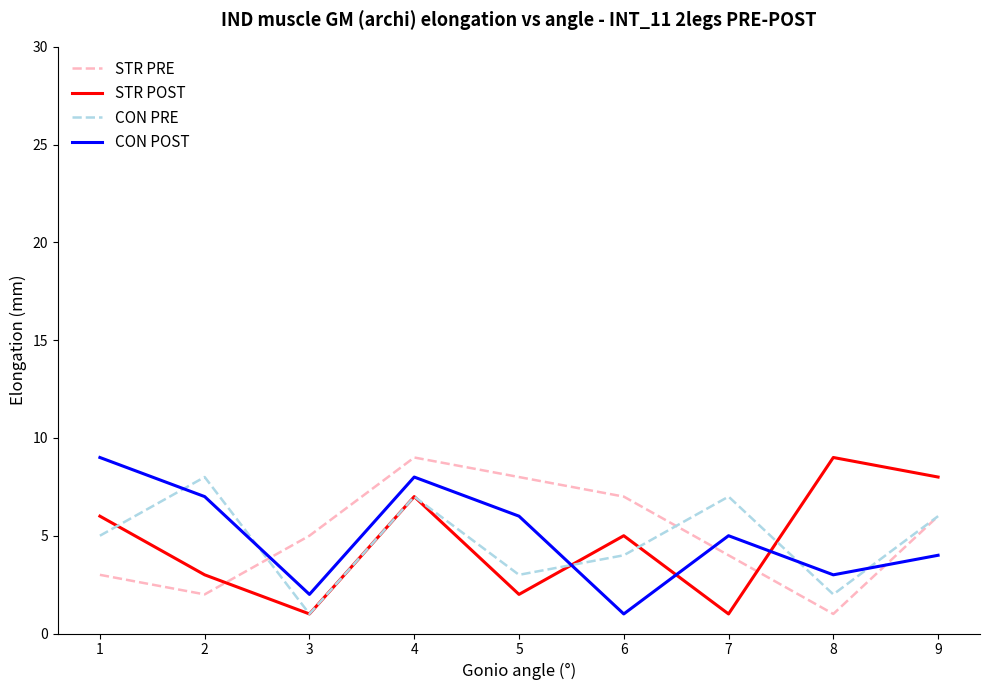

What is the maximum value shown in the chart?

9